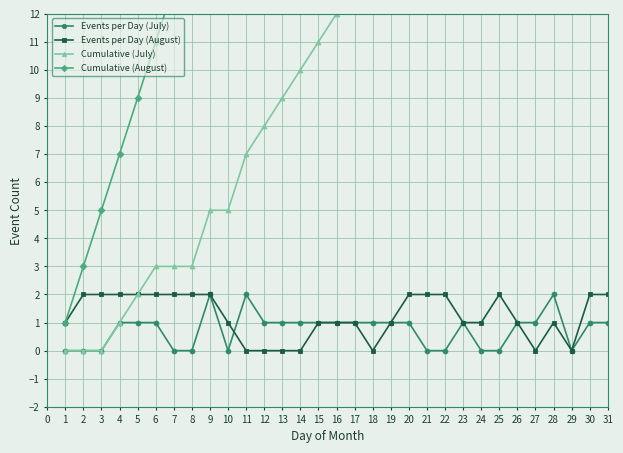

True or false: Events per Day (July) has a value of 1 at 5.

True